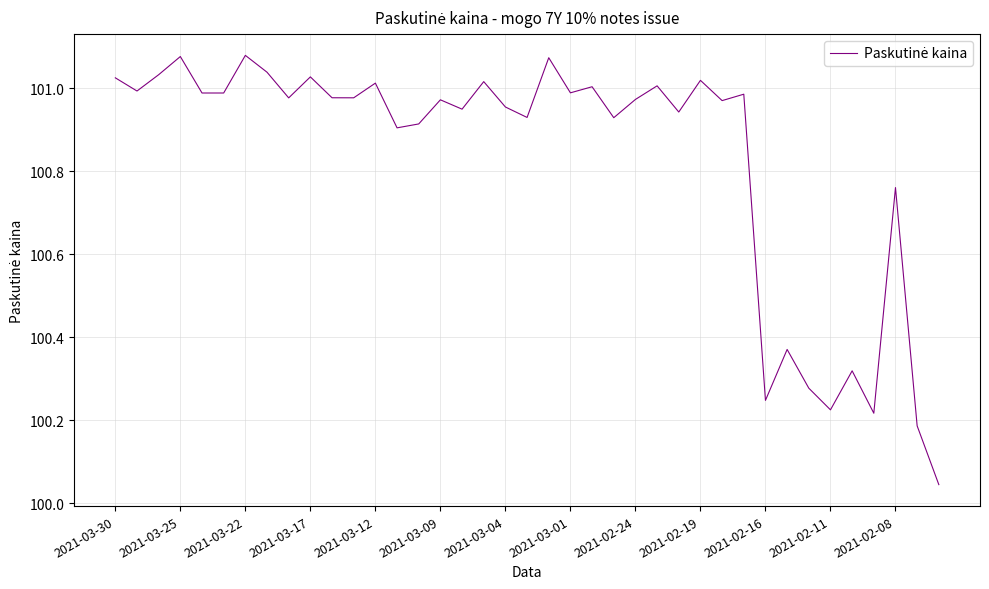

How many interior local peaks (higher than both neighbors) does the data have?

14